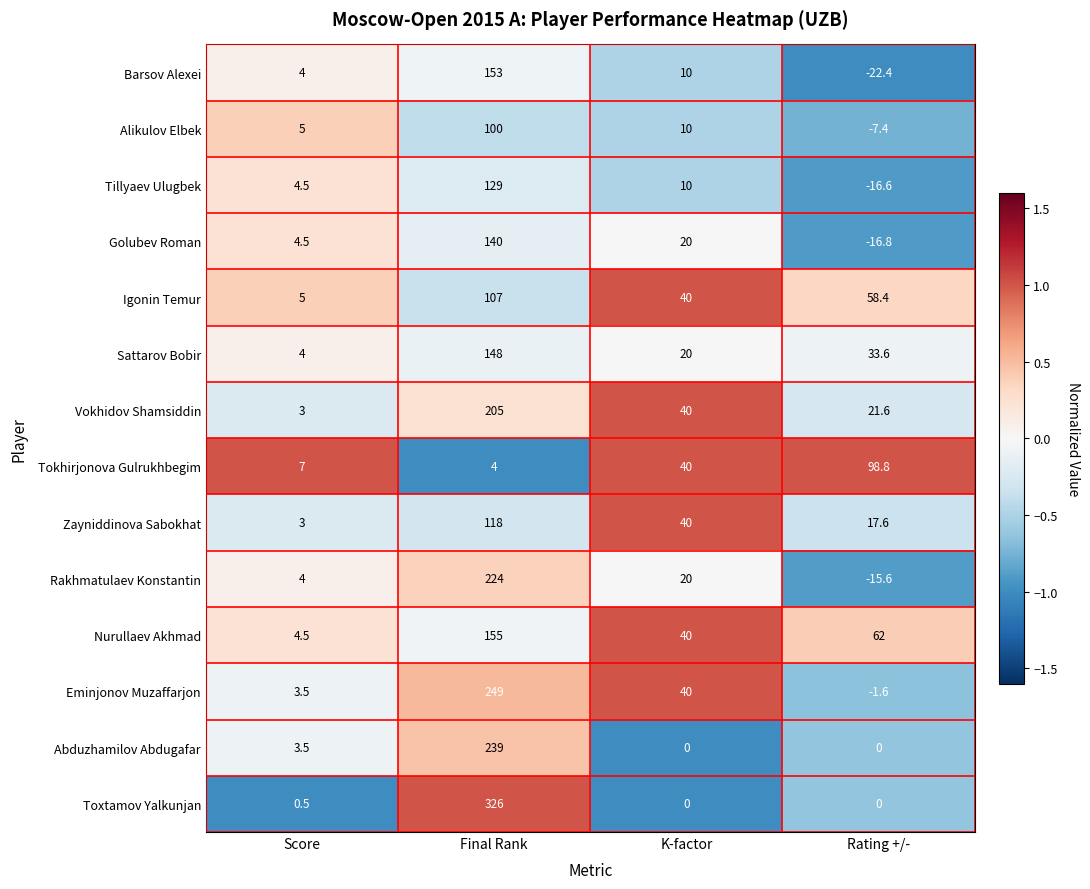

What is the difference between the second highest and second lowest values in the Sattarov Bobir series?

13.6